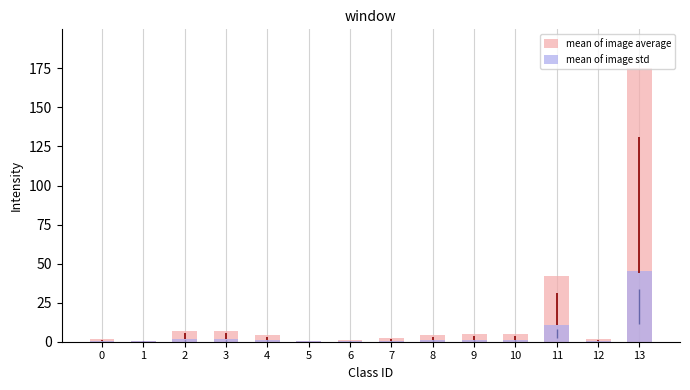

List the series in order of their peak value, highest first.

mean of image average, mean of image std